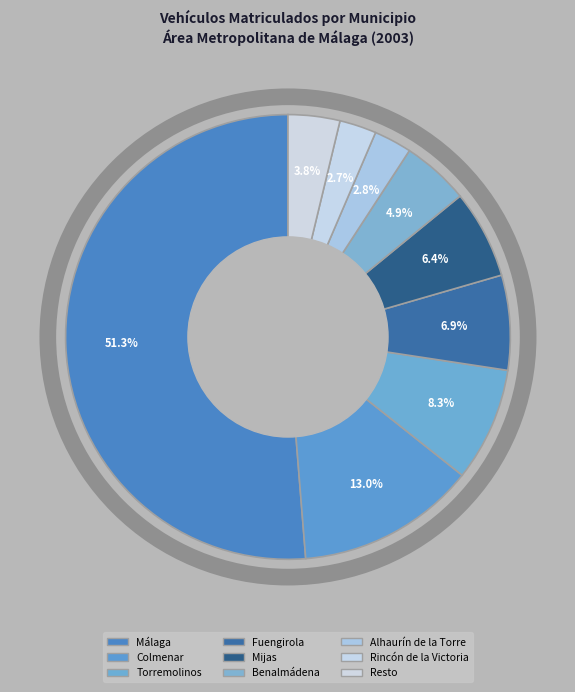

Is there a majority slice in this chart?

Yes